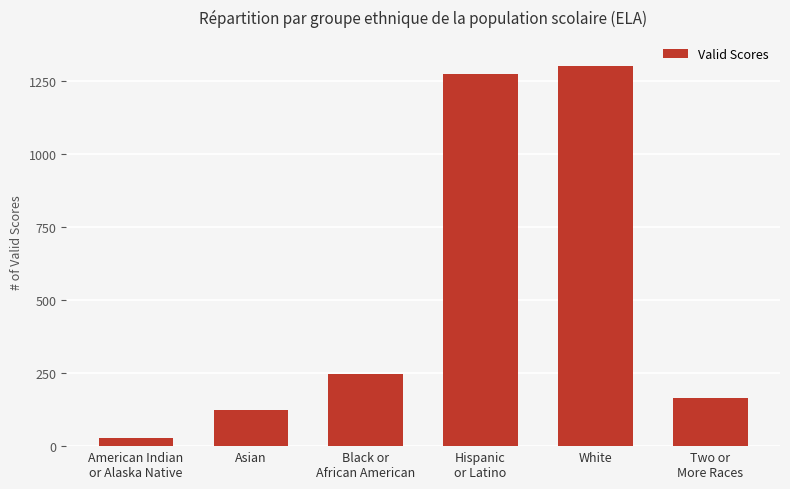

Are the bars grouped side by side (vs. stacked)?

No